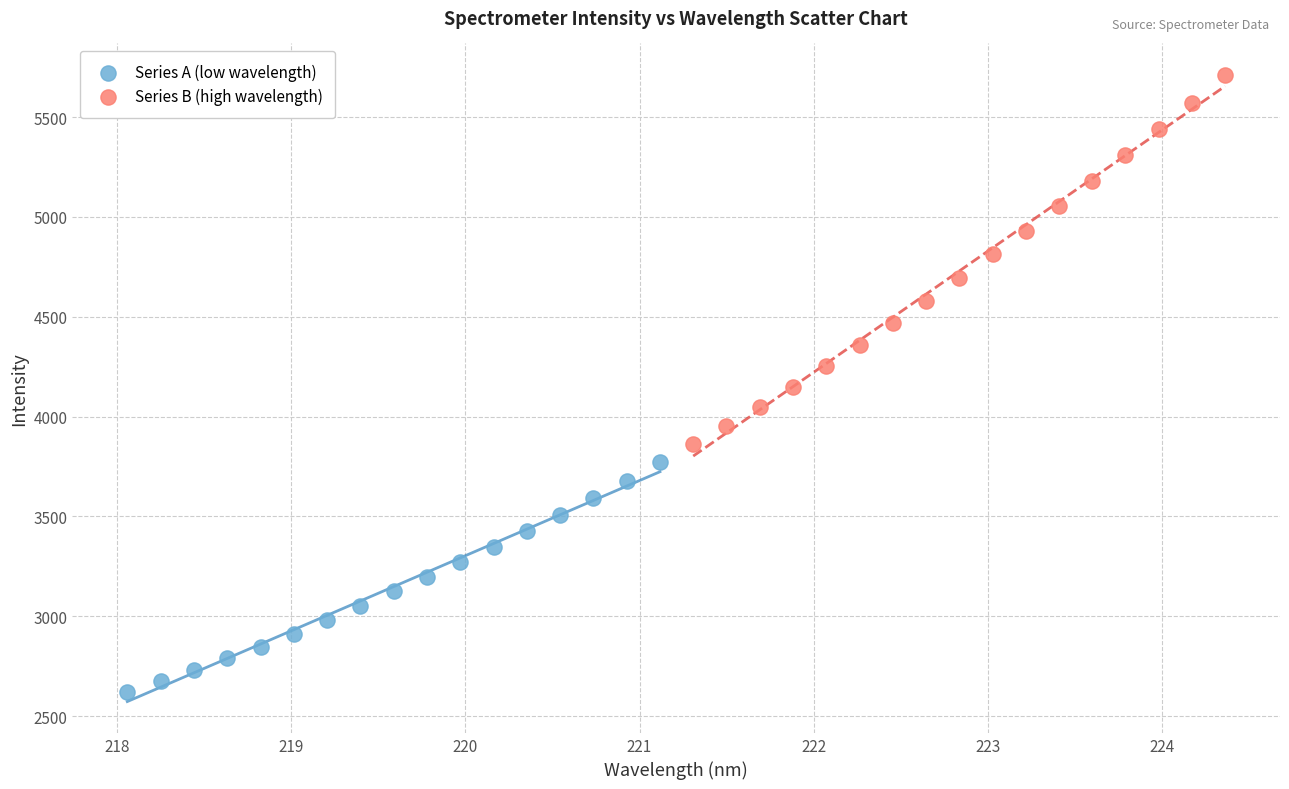

Which series reaches the minimum Y coordinate?

Series A (low wavelength)